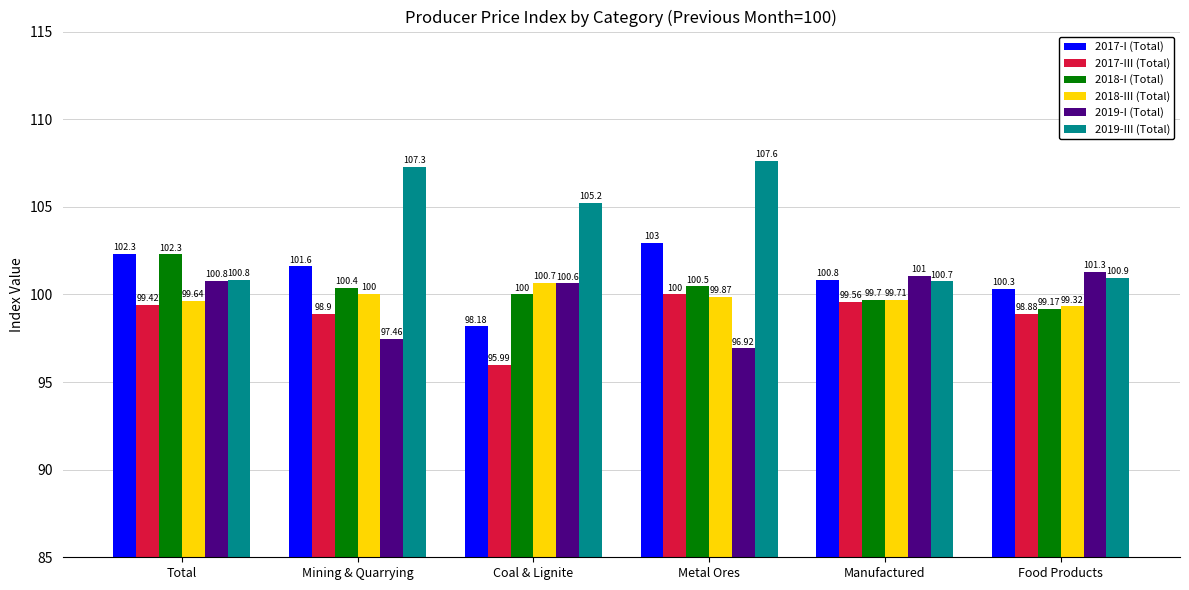

At how many categories does at least one series exceed 100?

6